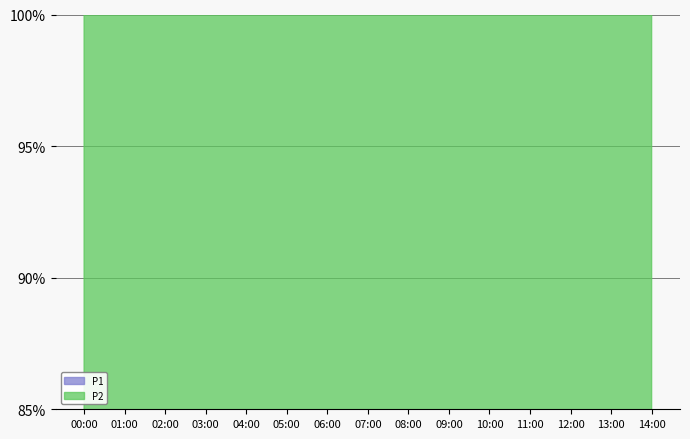

At which category does P1 reach its first local peak?

07:00